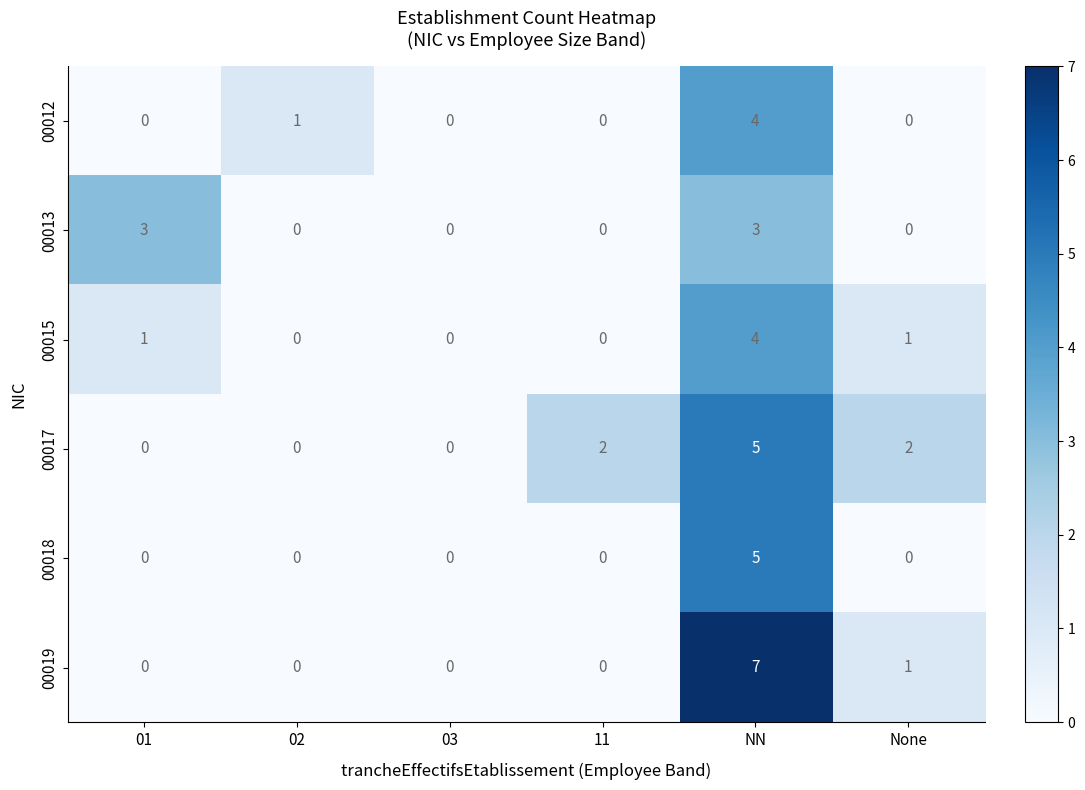

Which category has the highest value across all series?

NN